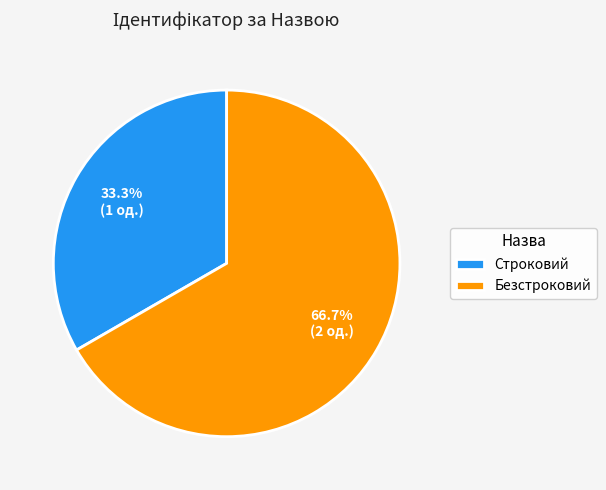

To the nearest percent, what is the combined percentage of Безстроковий and Строковий?

100%